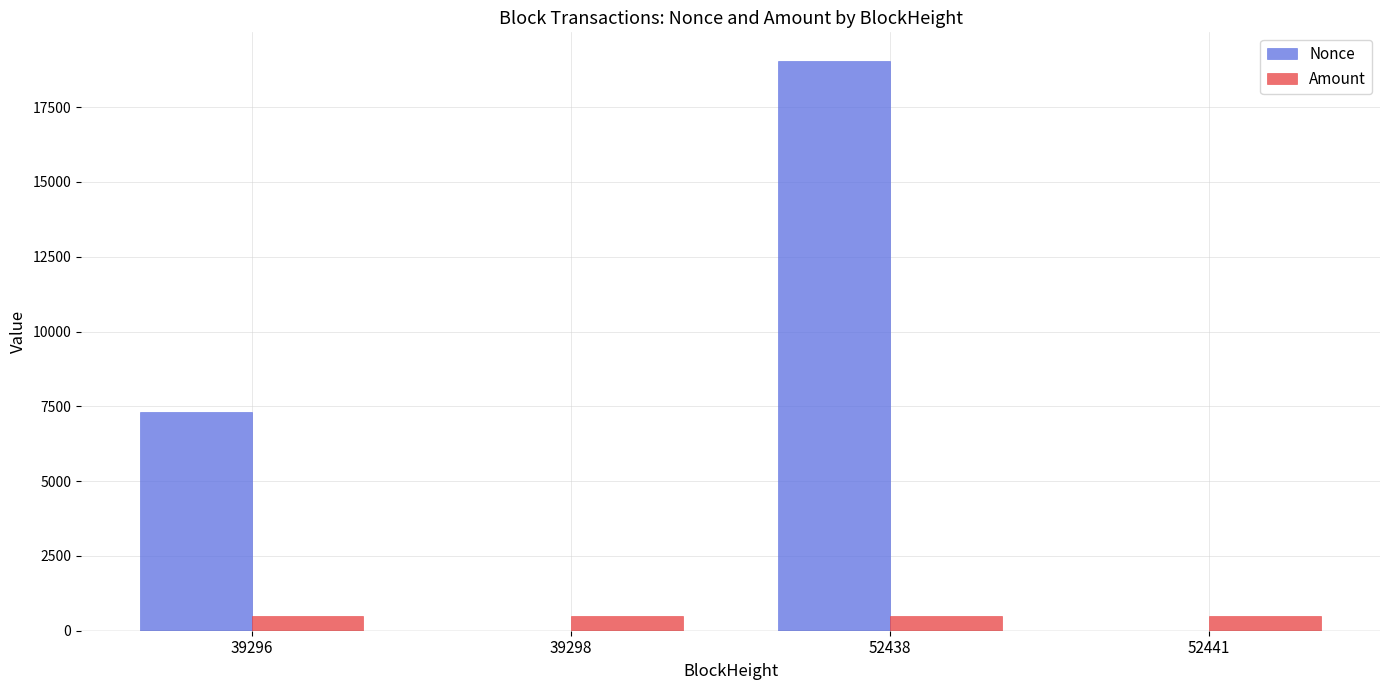

What is the sum of all Nonce values?

26343.0